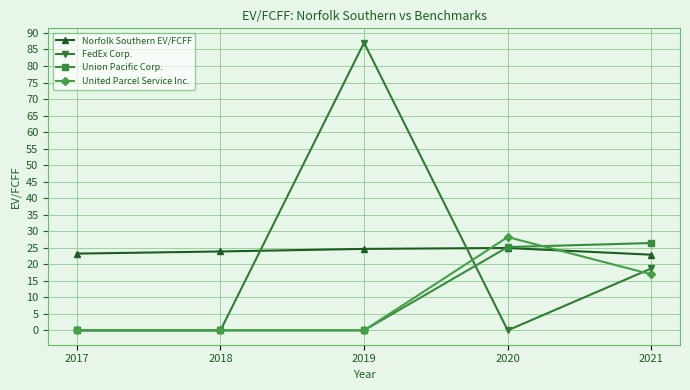

At which category does the chart reach its peak across all series?

2019